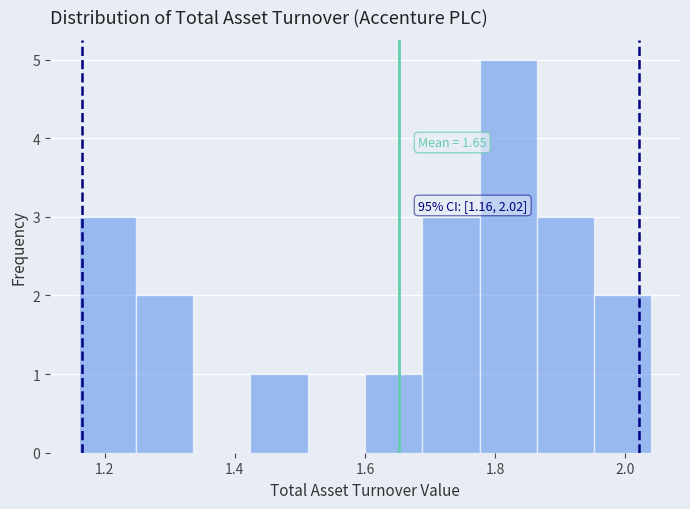

Which range on the x-axis has the tallest bar?

1.776 to 1.864